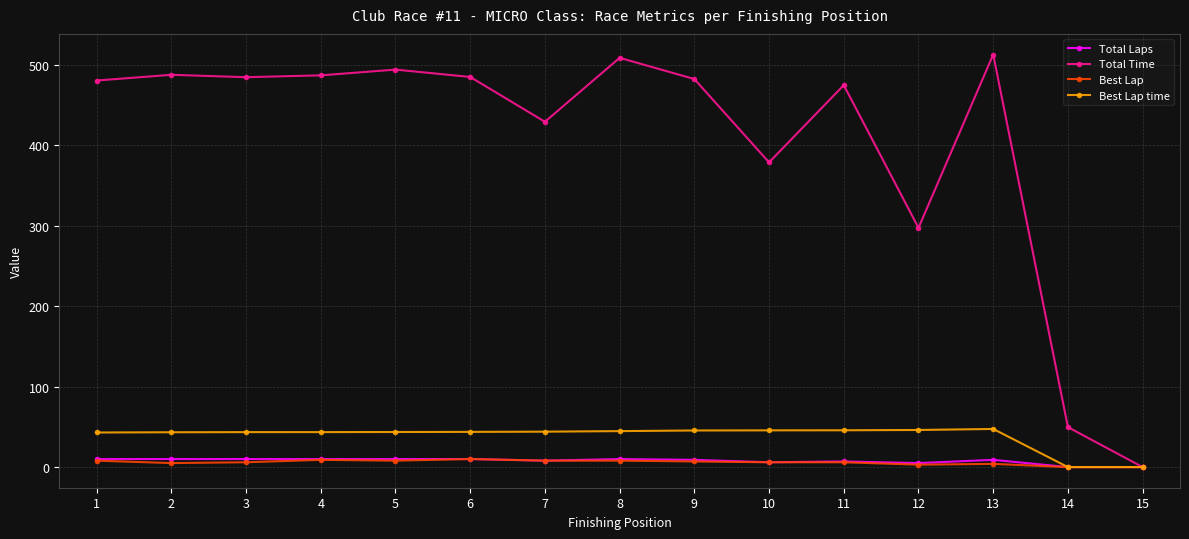

What is the value of the Total Laps point at the 4th from the left?

10.0